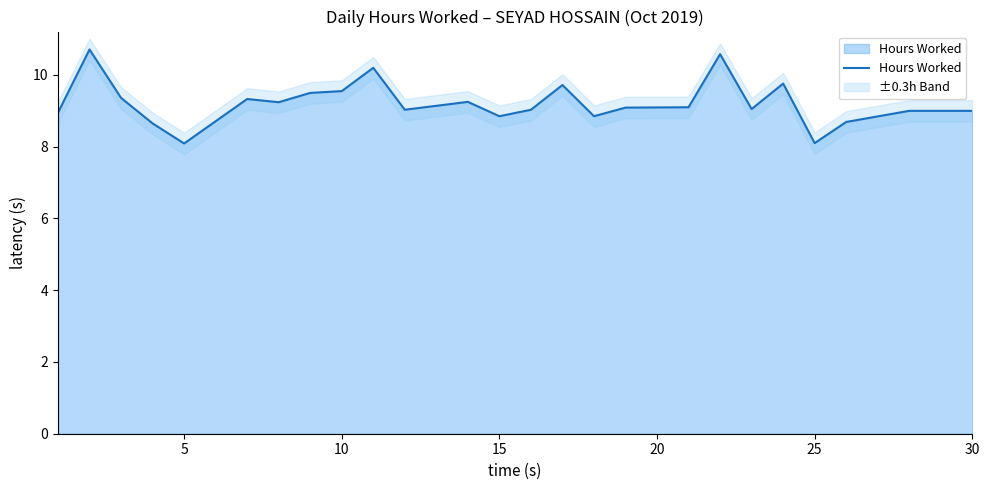

What is the sum of all values?

239.7